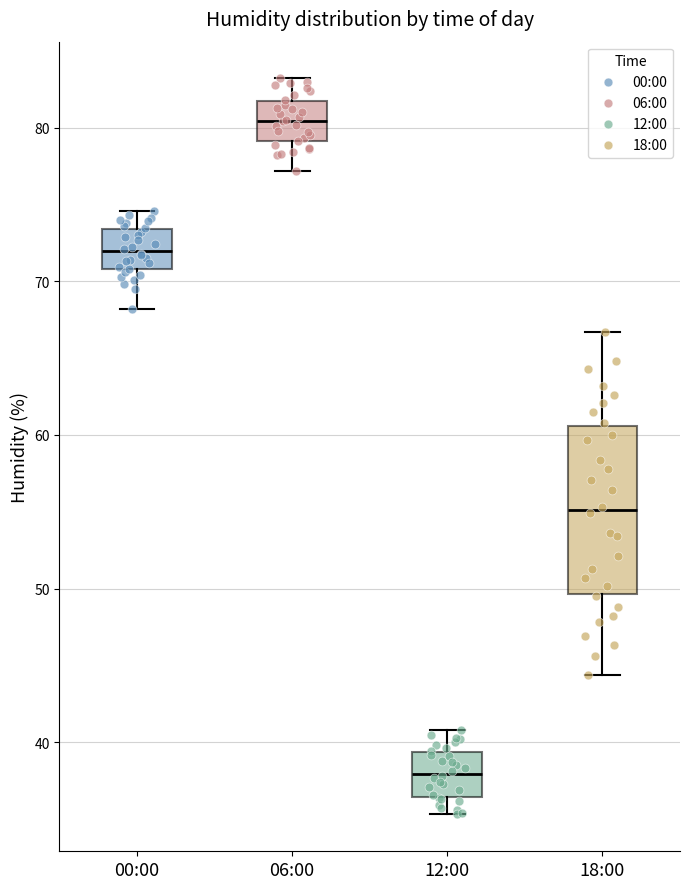

Where does the median line of the box for 12:00 sit on the y-axis? The values are not printed on the chart, so give them approximately, as read against the axis.

38